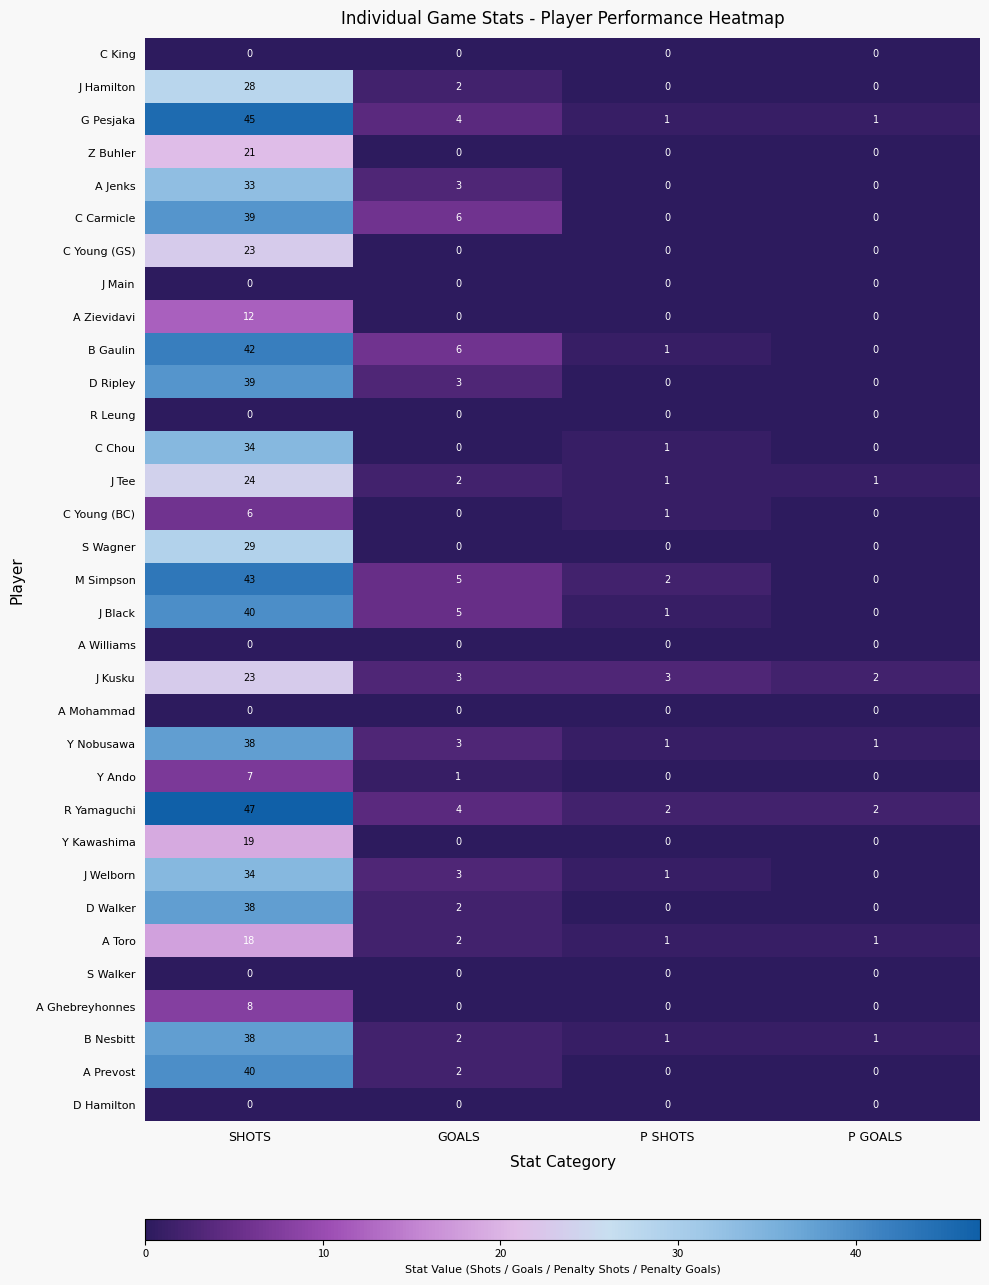

At which category does the chart reach its peak across all series?

SHOTS